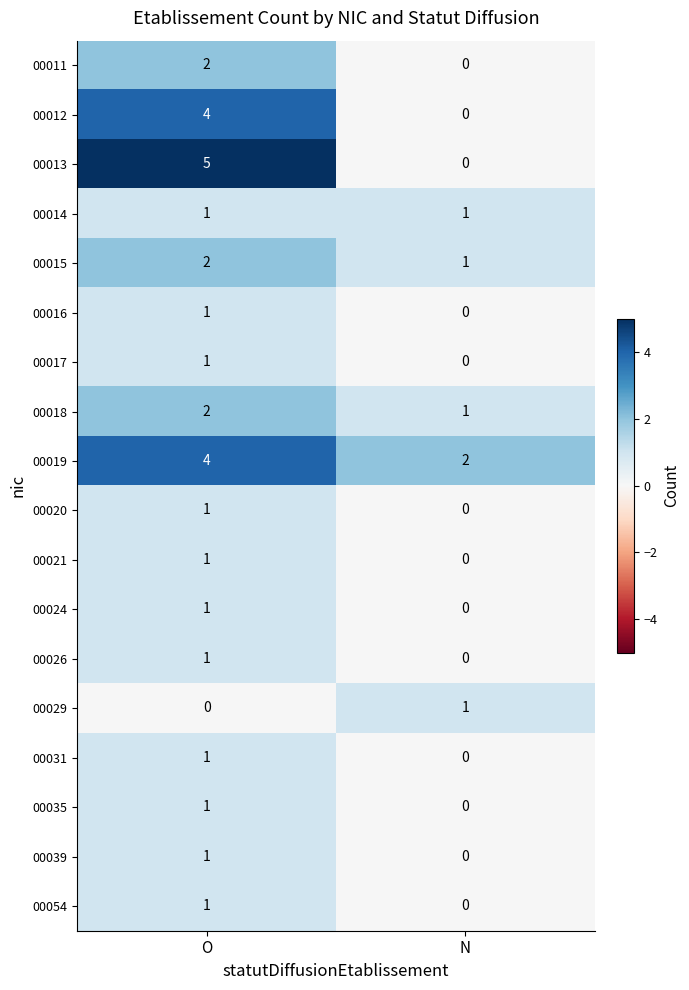

True or false: 00015 has a value of 2 at O.

True